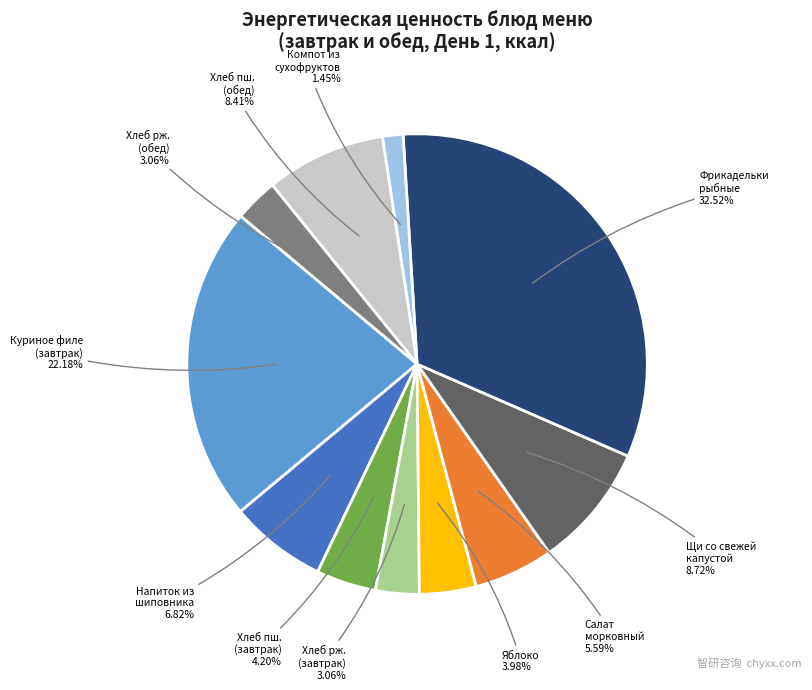

Is there any slice that represents more than half of the pie?

No